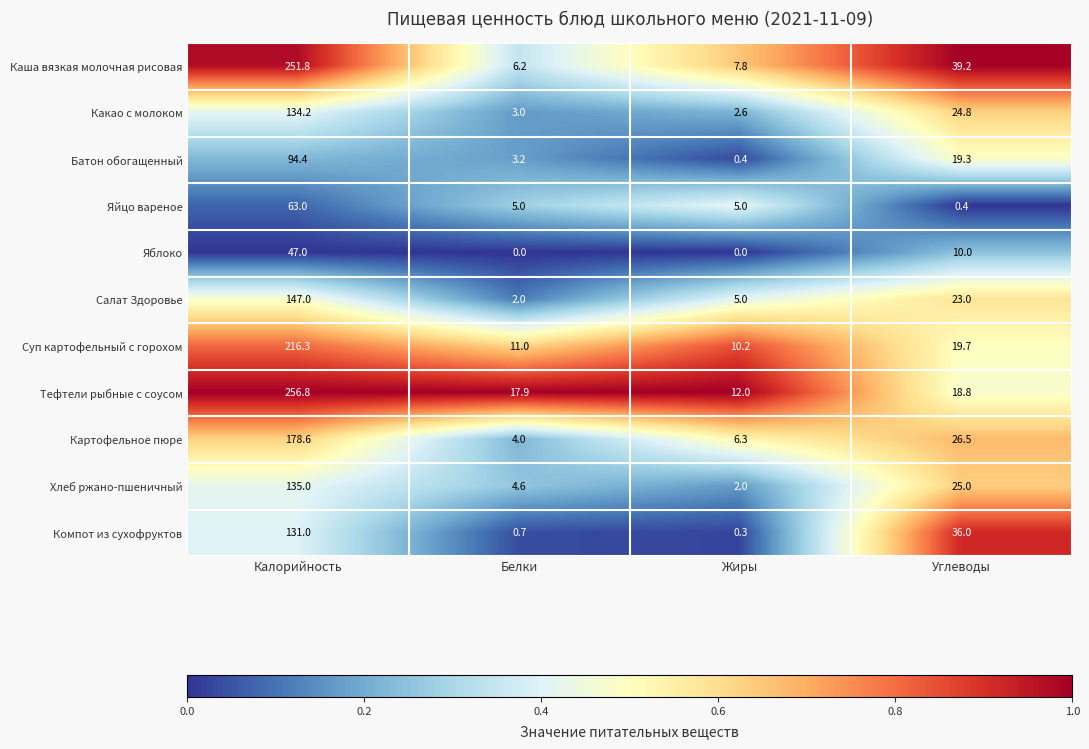

What is the total value across all series at Калорийность?

1655.1